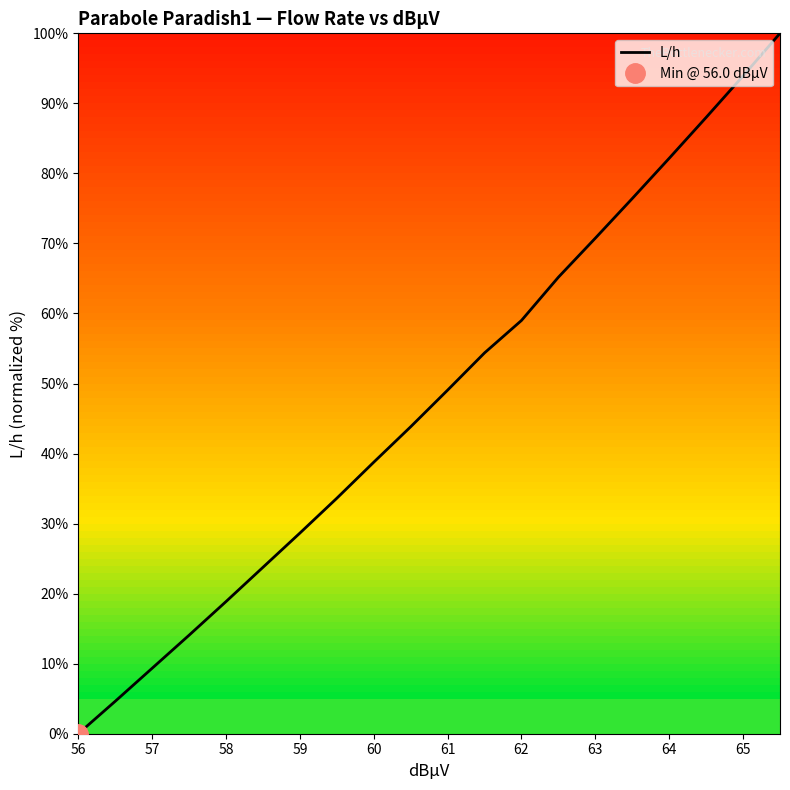

Is it true that the value at 56 is -61.0?

False